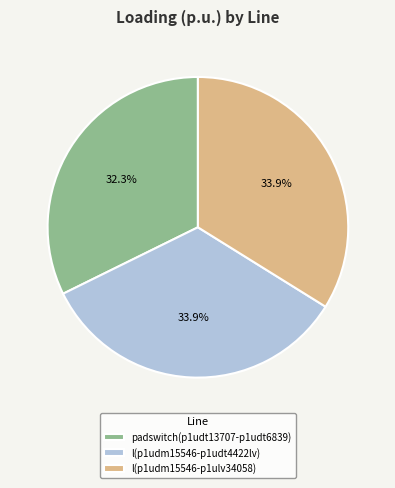

Is l(p1udm15546-p1udt4422lv) the majority of the pie?

No